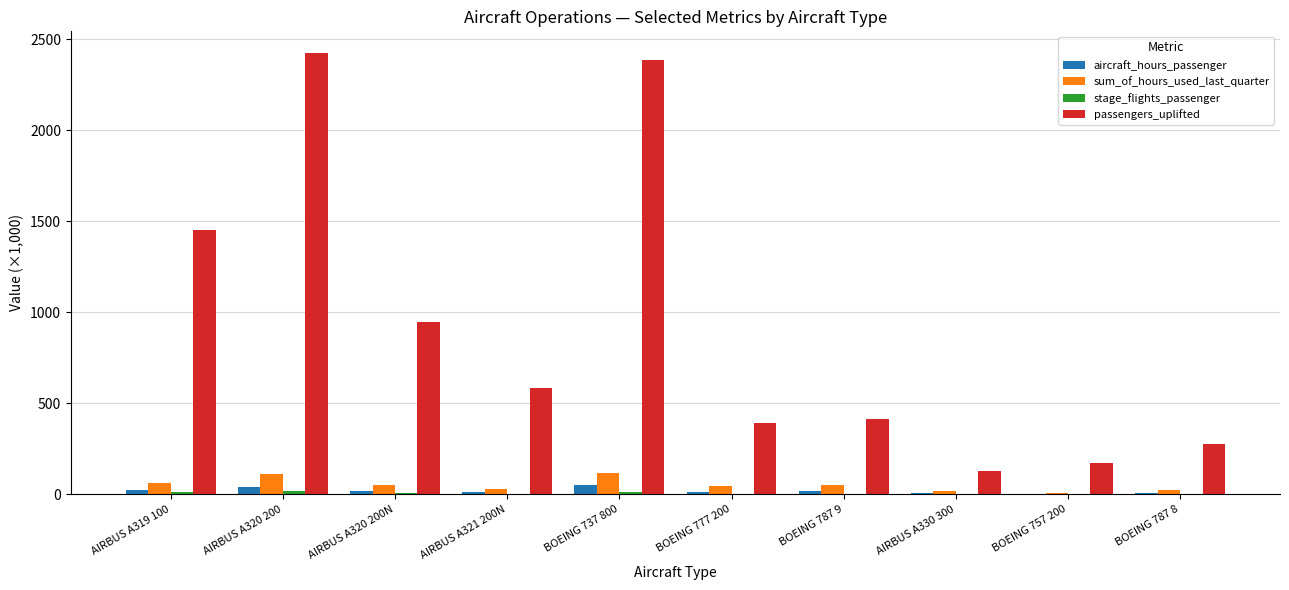

Which series has the largest range (max minus min)?

passengers_uplifted